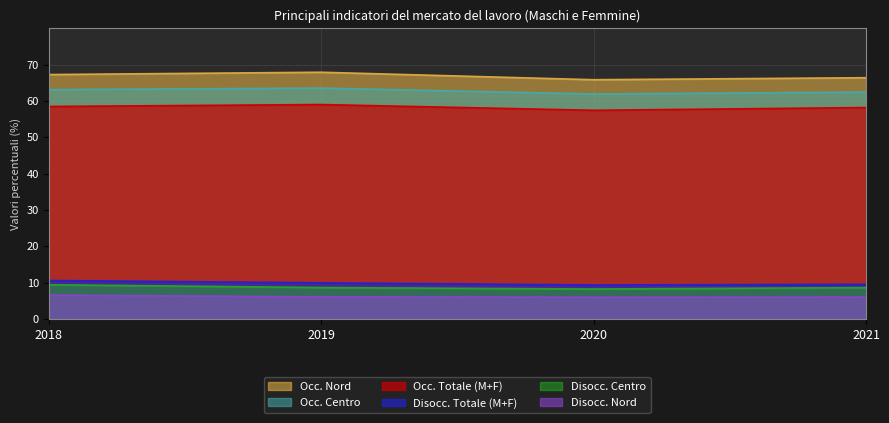

Which series has the largest total across all categories?

Occ. Nord